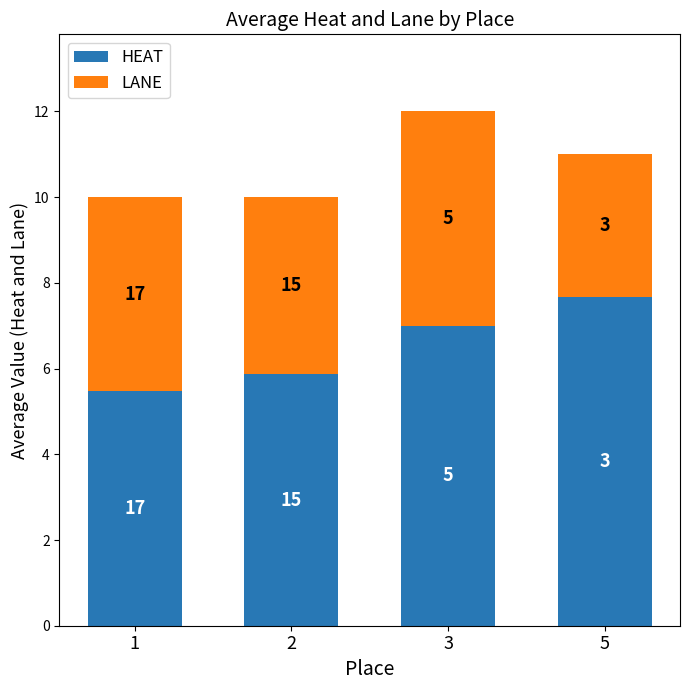

Between 5 and 2, which is larger?

5